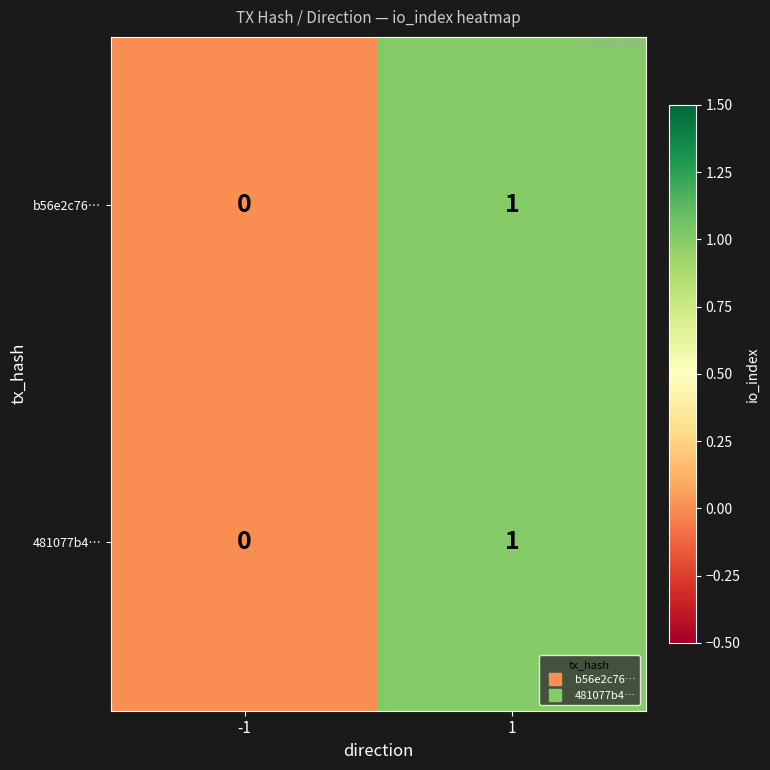

Rank the categories by b56e2c76… value from highest to lowest.

1, -1